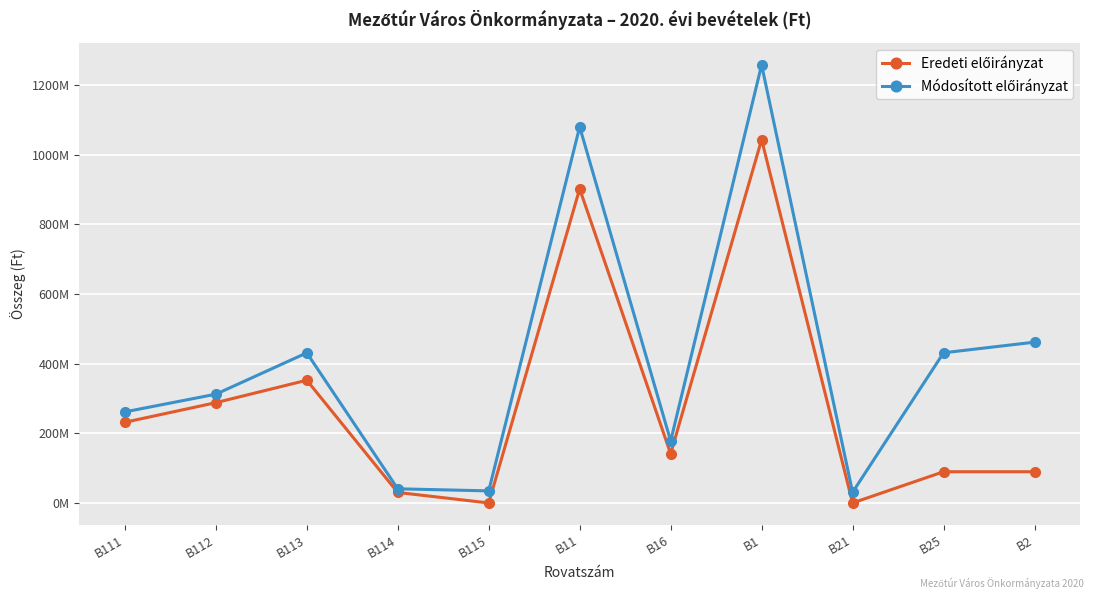

Is this an area chart (filled region under the line)?

No